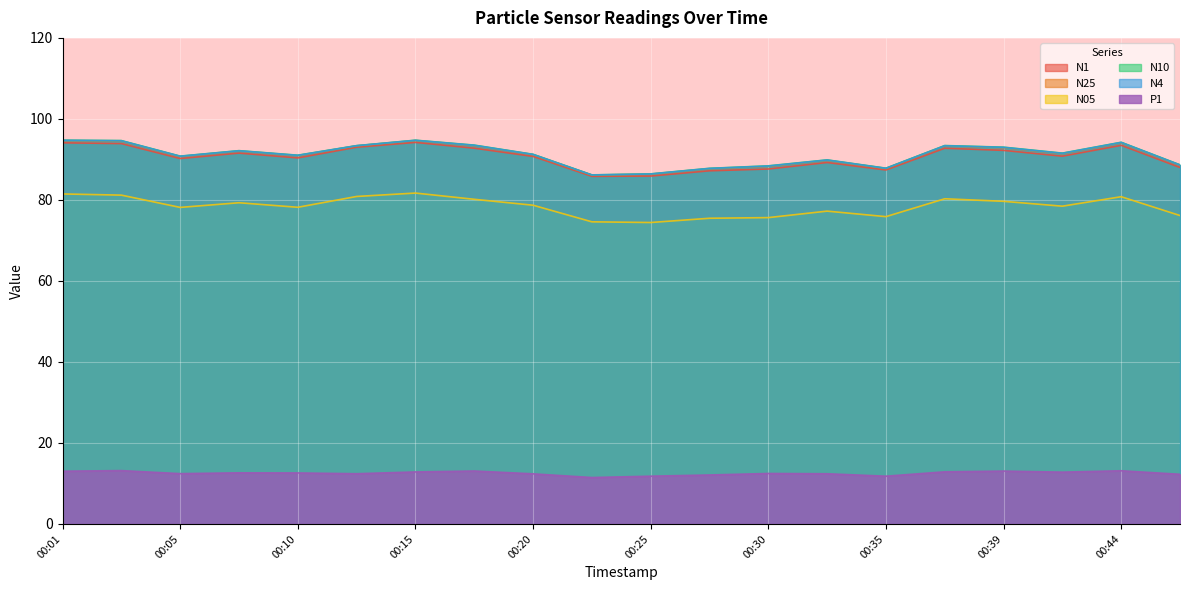

How many categories are shown in the chart?

20